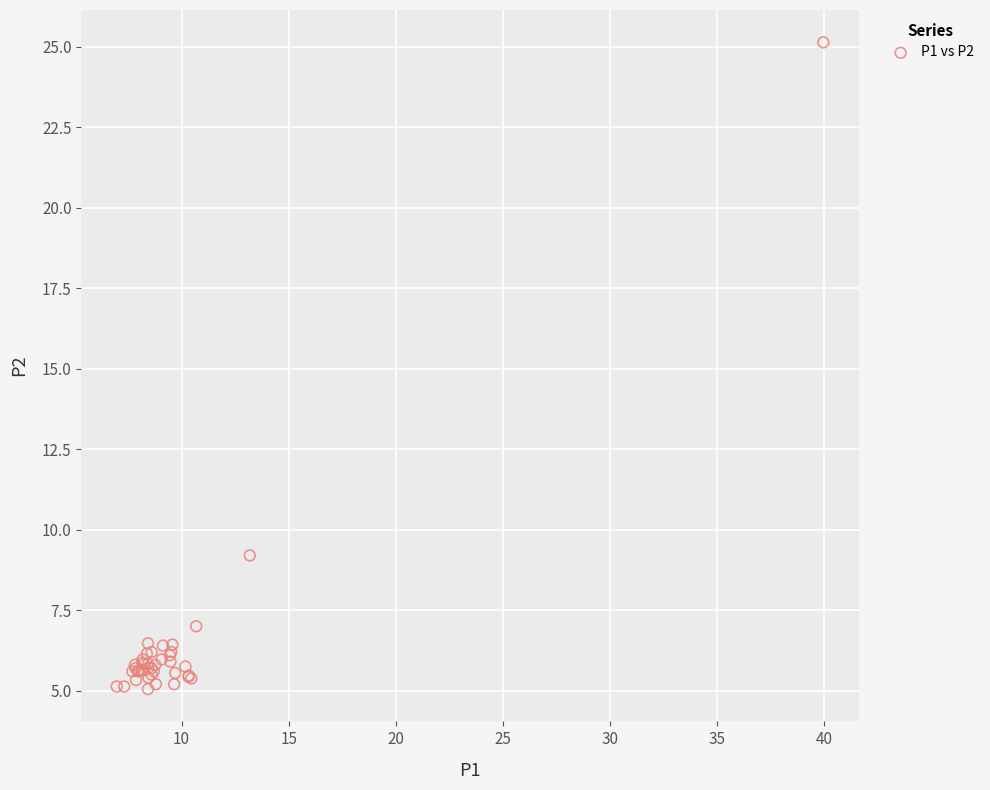

What Y value in the scatter plot is closest to 15?

9.2